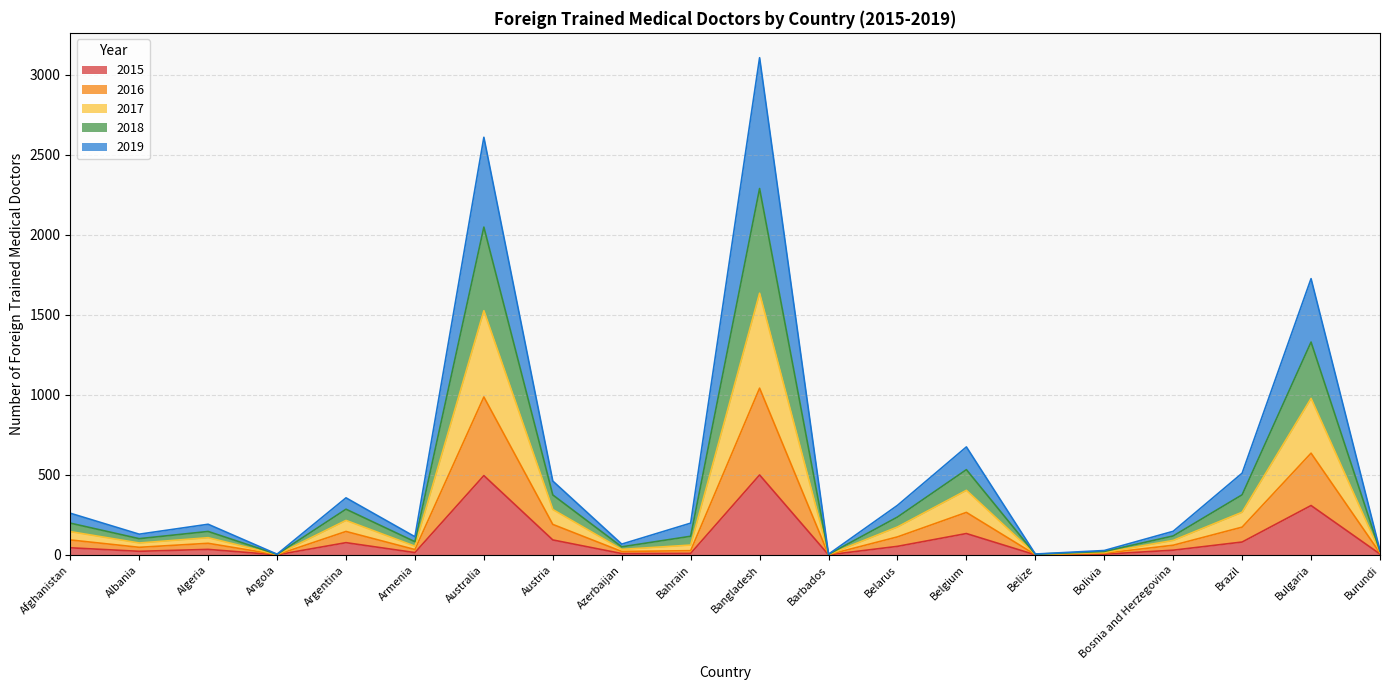

Which category has the lowest value across all series?

Angola